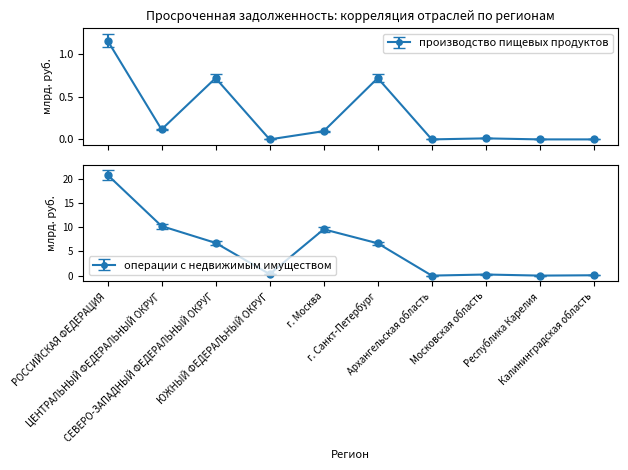

True or false: операции с недвижимым имуществом and оптовая и розничная торговля cross at least once.

False